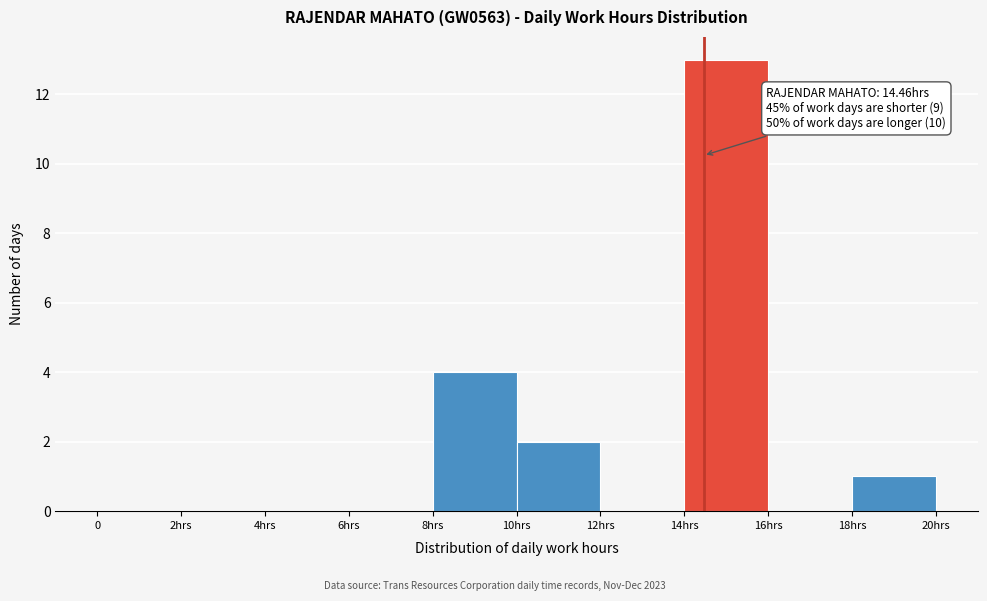

Reading left to right, list all the values displayed in this chart.

0=0	2hrs=0	4hrs=0	6hrs=0	8hrs=4	10hrs=2	12hrs=0	14hrs=13	16hrs=0	18hrs=1